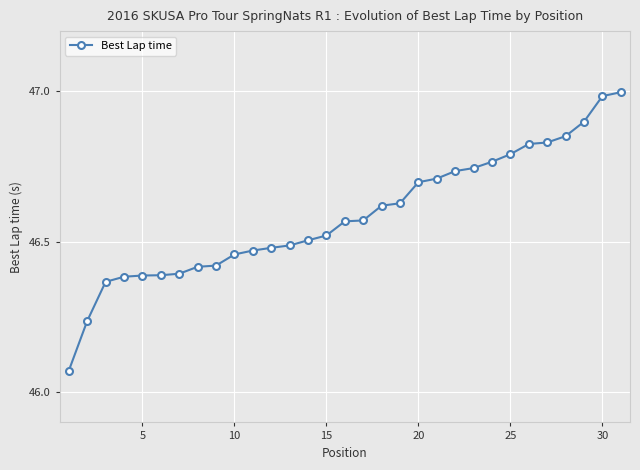

What is the sum of all values?

1444.2